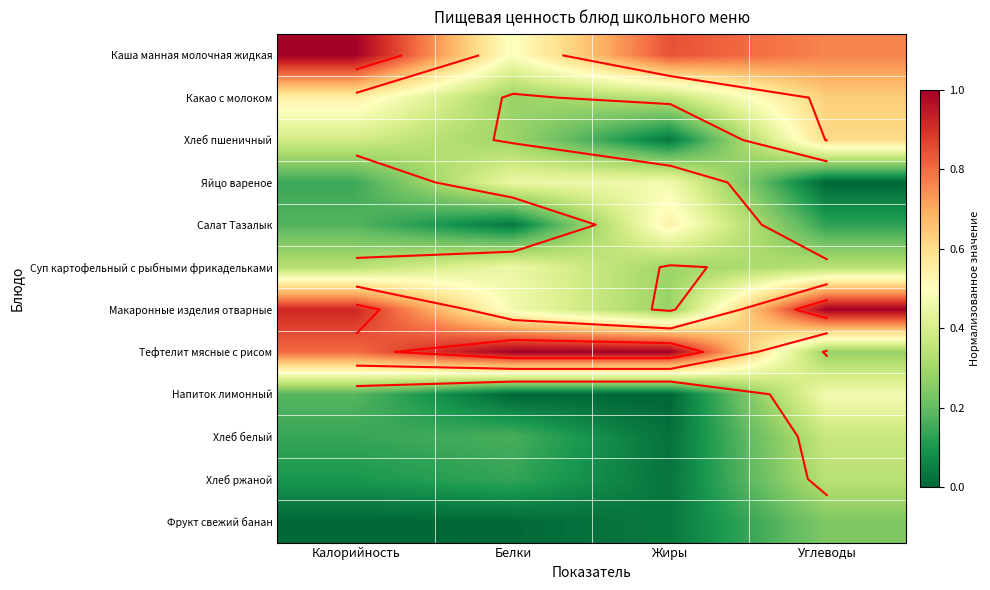

True or false: Каша манная молочная жидкая has a value of 0.5 at Белки.

True